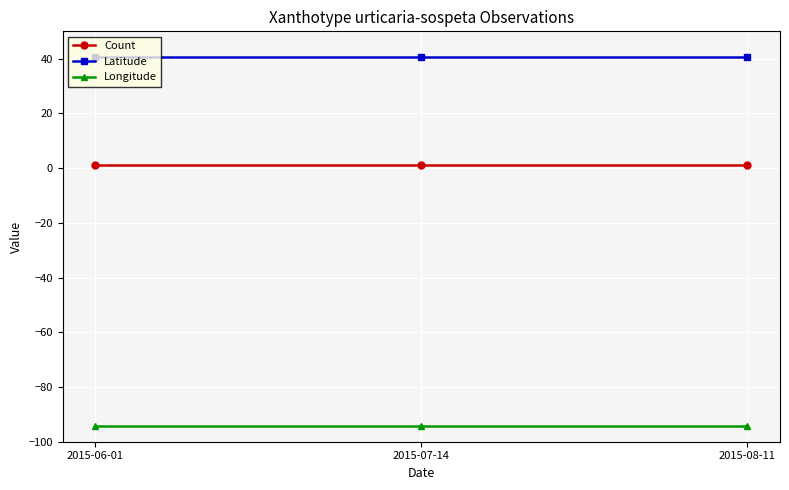

Is the value of Latitude at 2015-07-14 greater than the value of Longitude at 2015-08-11?

Yes